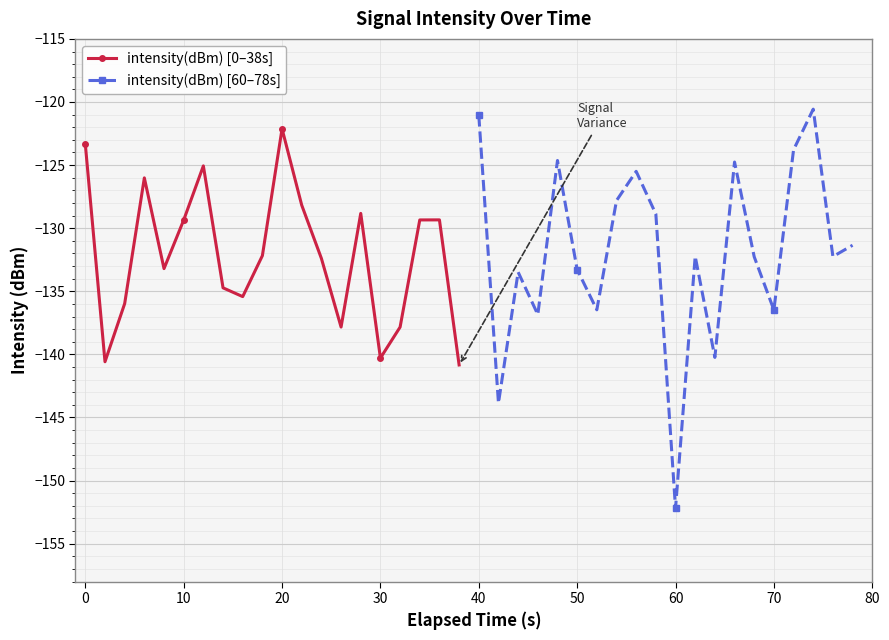

How many data points in intensity(dBm) [60–78s] are less than -132?

11